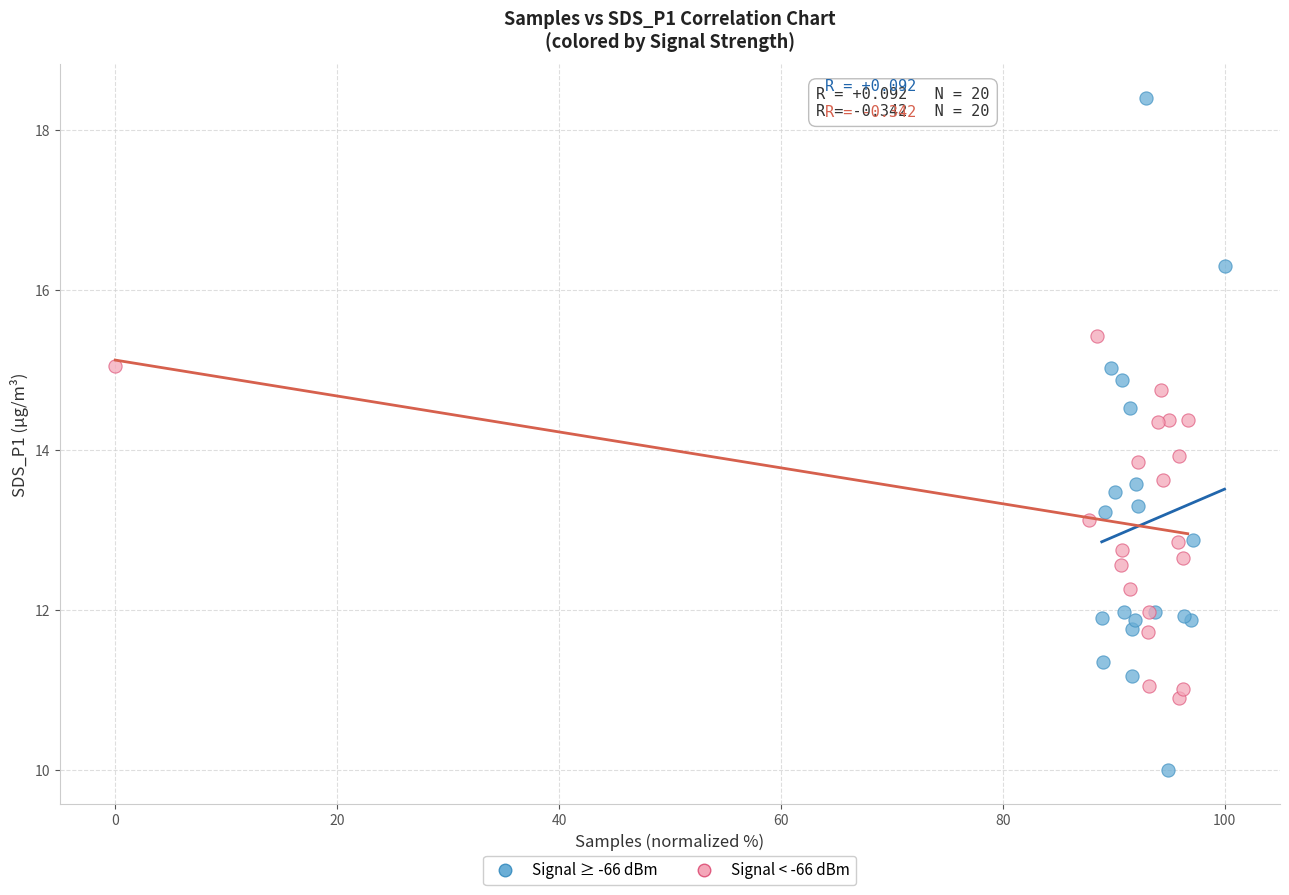

Which series contains the lowest Y value?

Signal ≥ -66 dBm